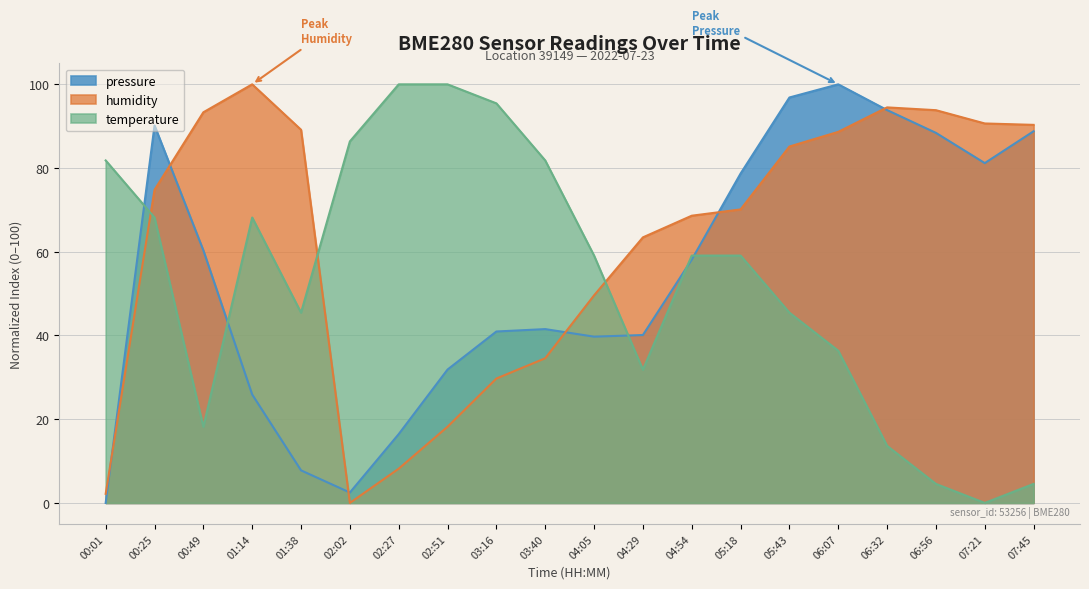

What is the value of the humidity point at the 7th from the left?

8.2